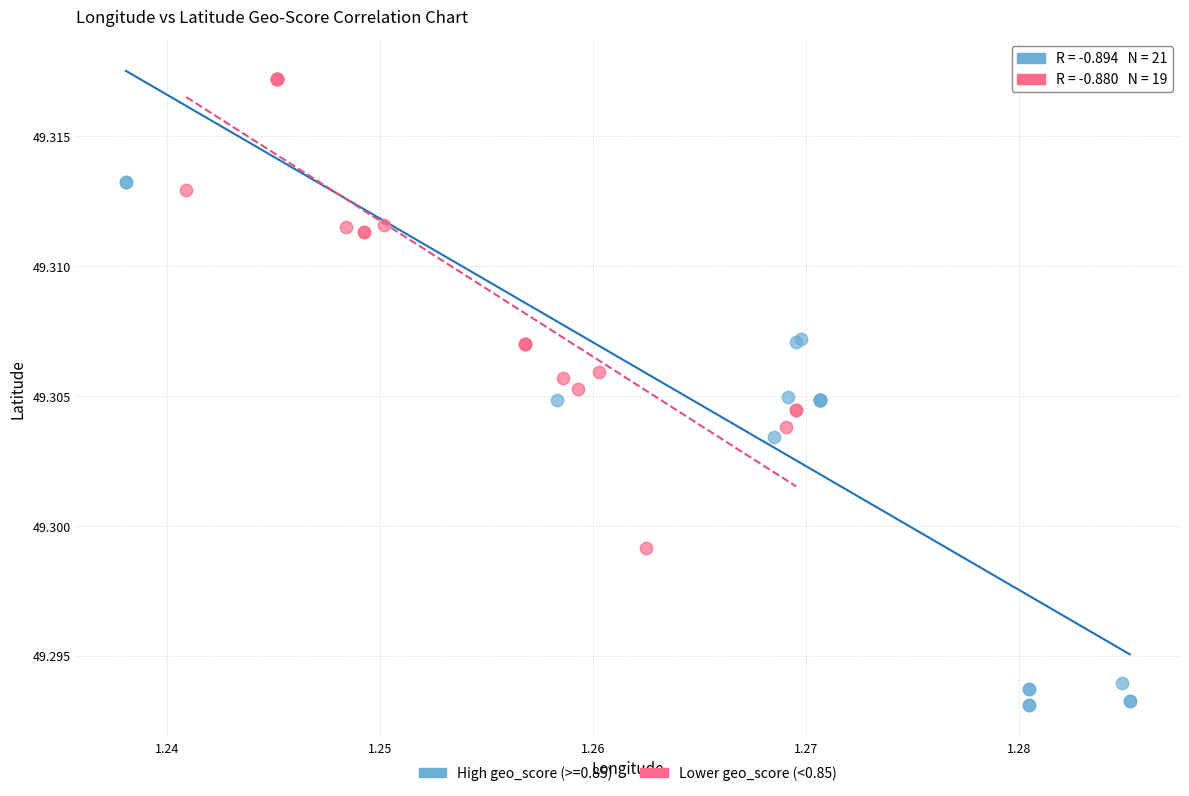

Which series has the widest spread of Y values?

High geo_score (>=0.85)